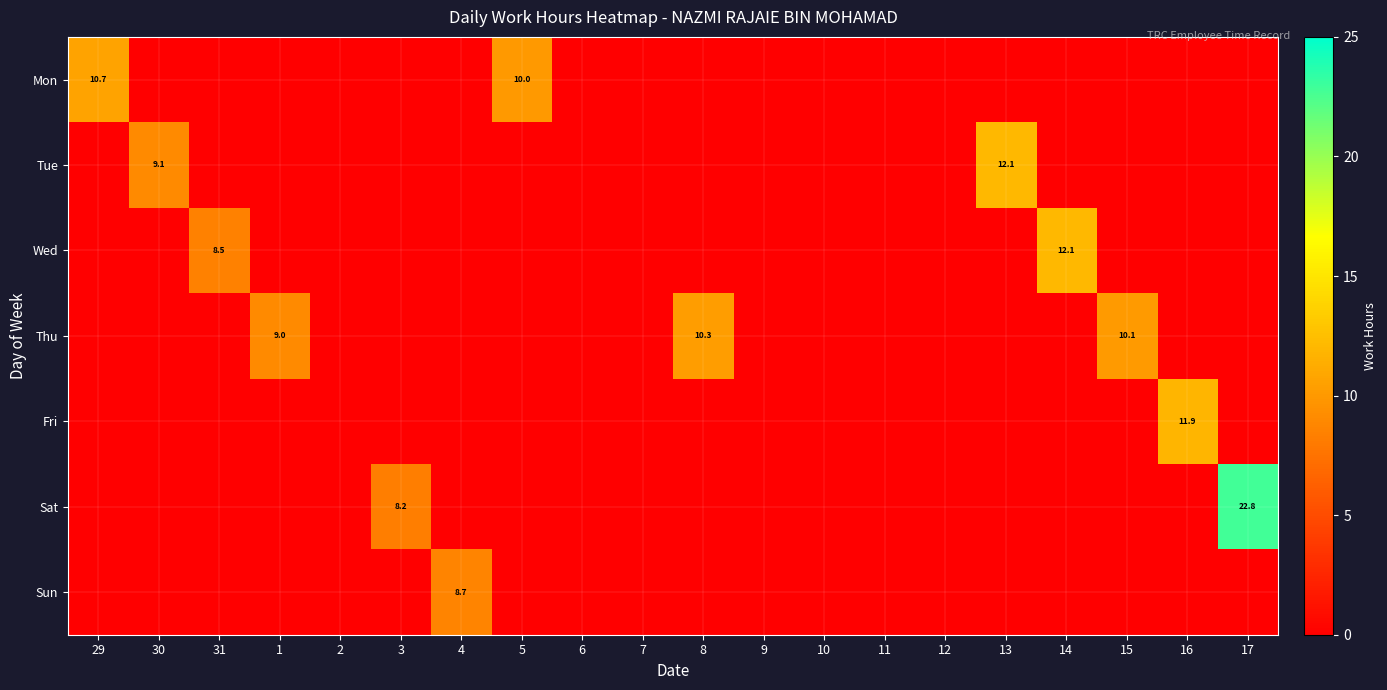

What is the total value across all series at 8?

10.3